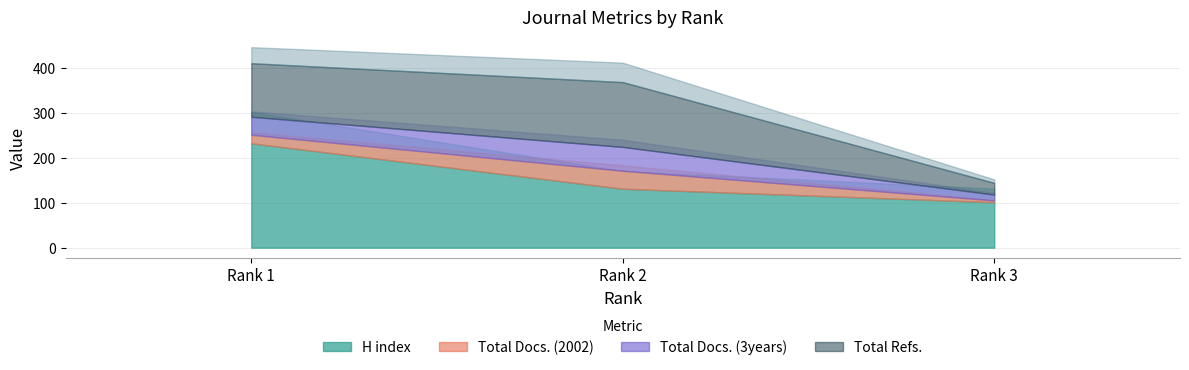

What is the difference between the highest and lowest values at 1?

213